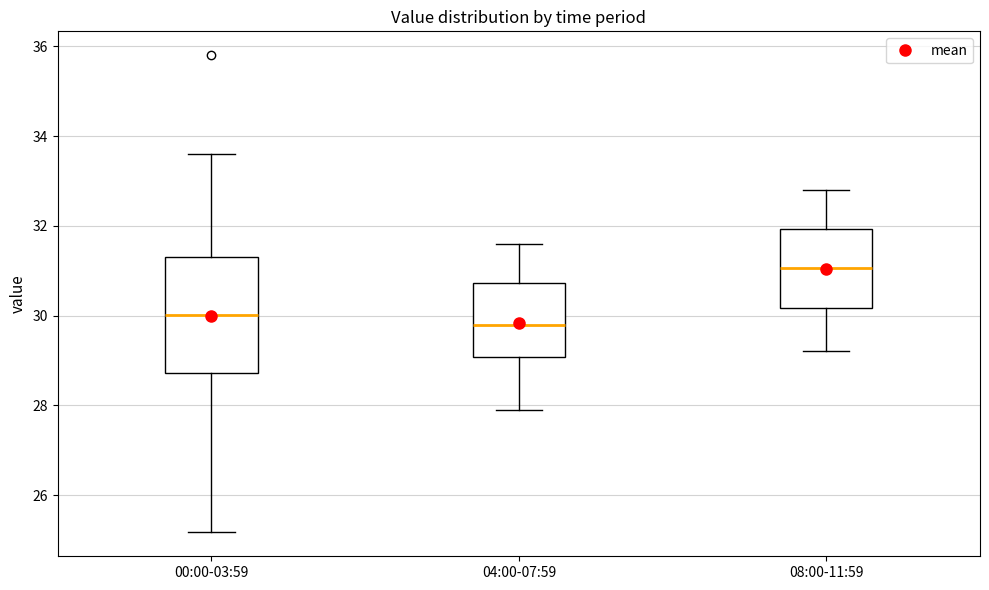

Where does the upper whisker of the box for 08:00-11:59 end on the y-axis? The values are not printed on the chart, so give them approximately, as read against the axis.

32.8